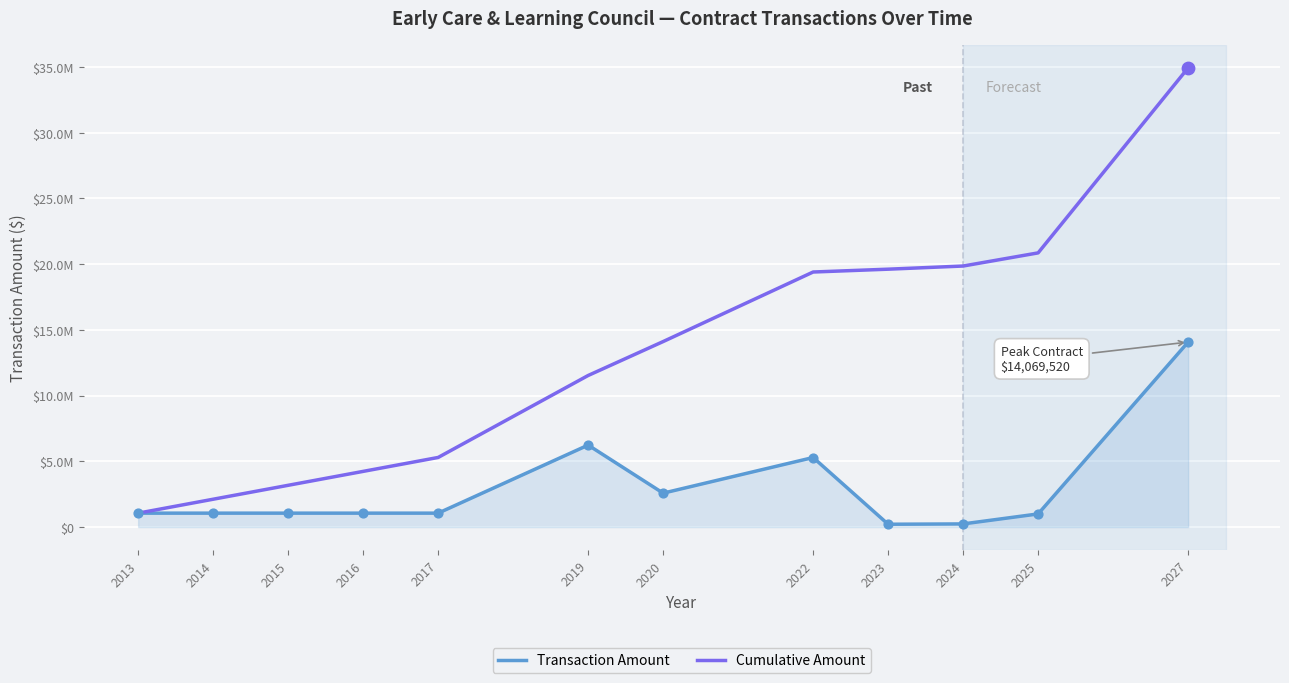

Which series has the largest total across all categories?

Cumulative Amount